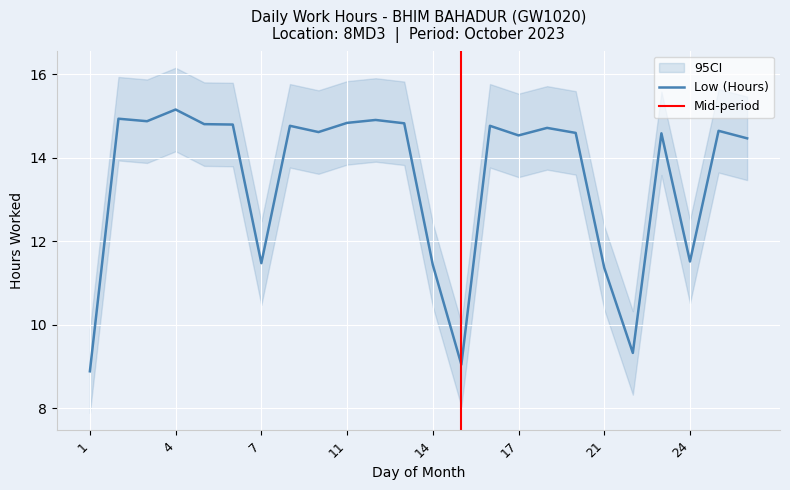

Approximately how many times larger is the value at 19 compared to 10?

1.0